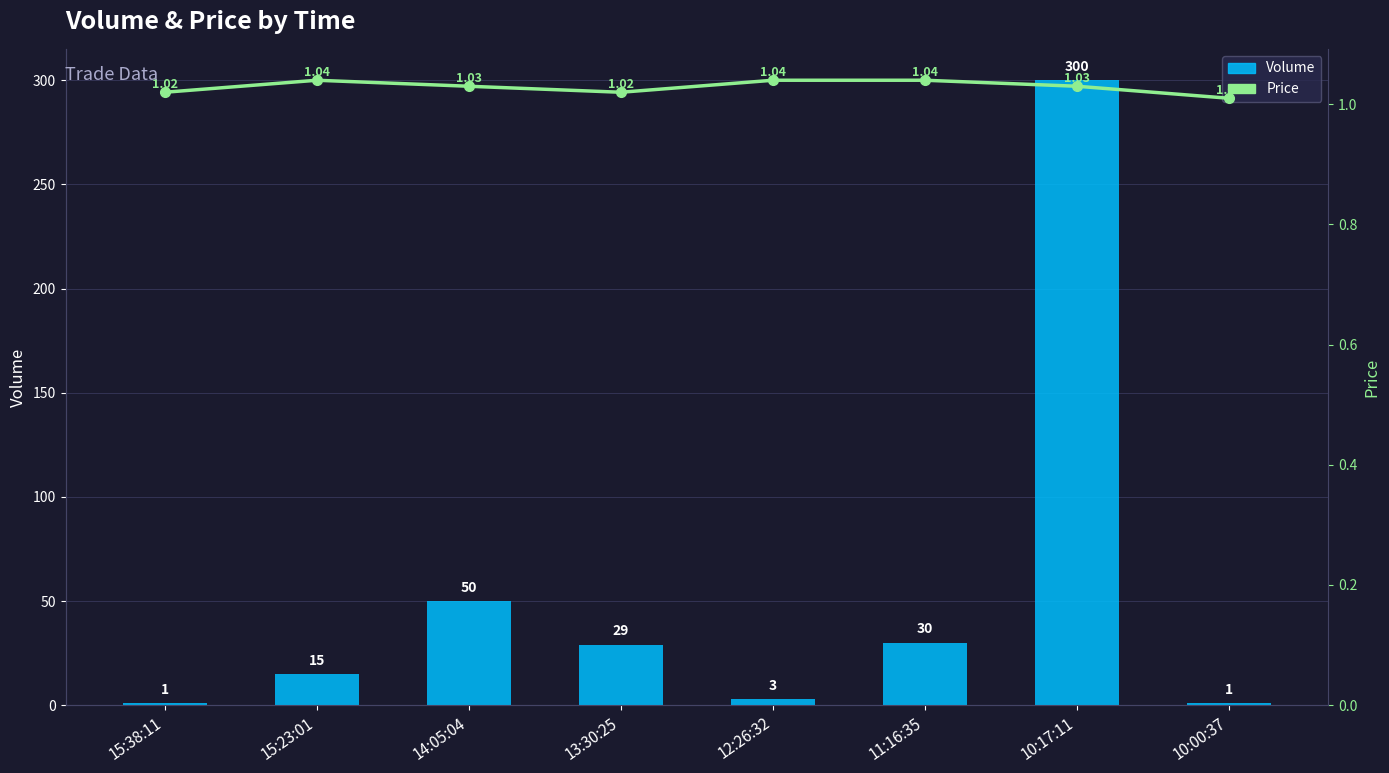

How many groups of bars are there?

8